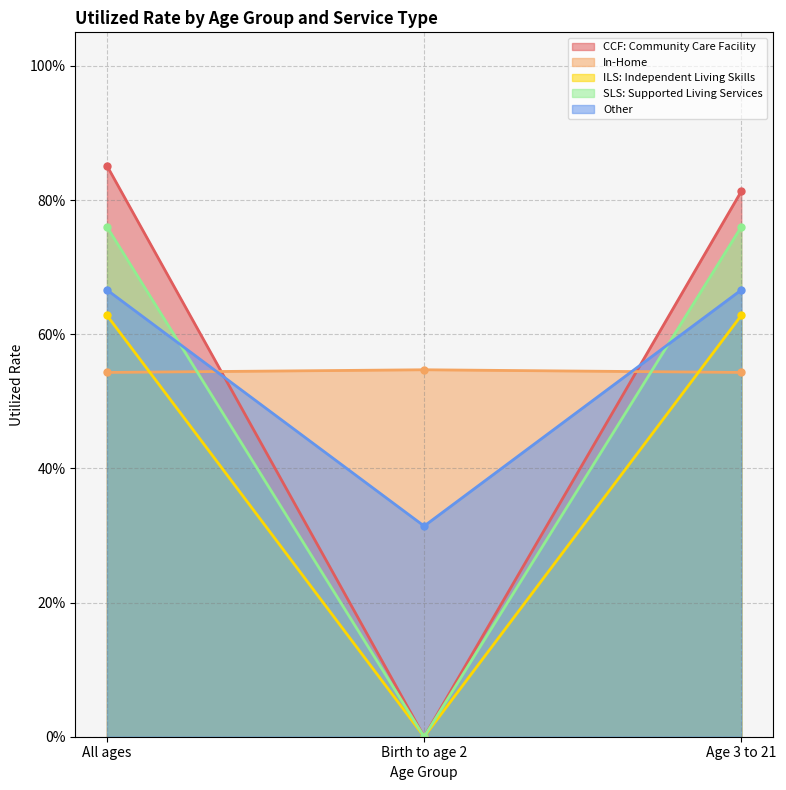

How many In-Home values are between 0 and 1?

3